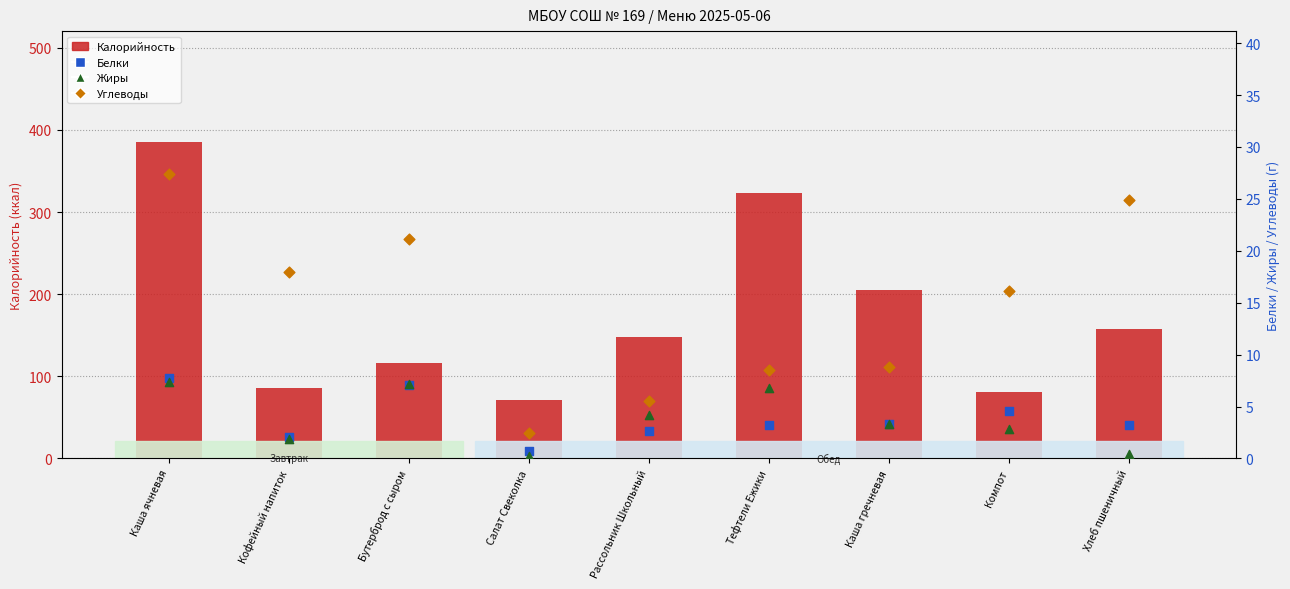

Which series contains the highest Y value?

Калорийность